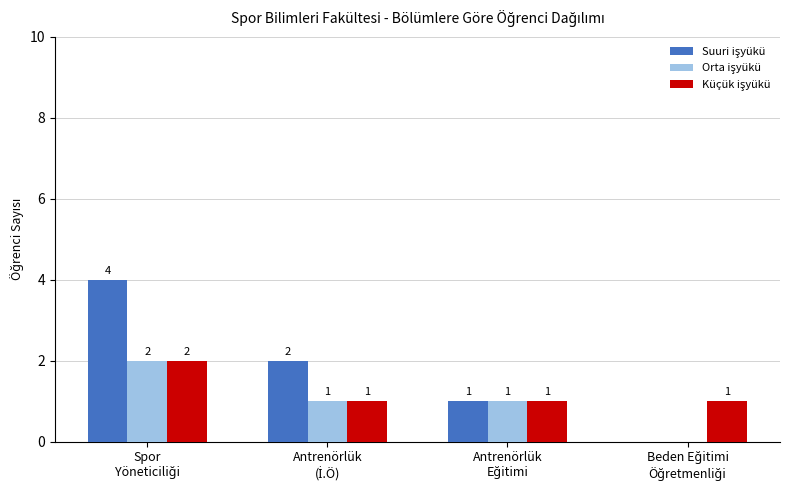

What is the greatest value displayed?

4